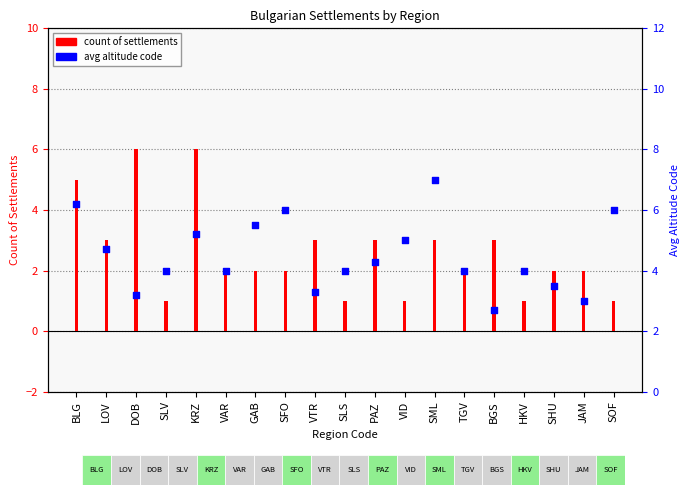

At which category is the sum across all series the highest?

BLG